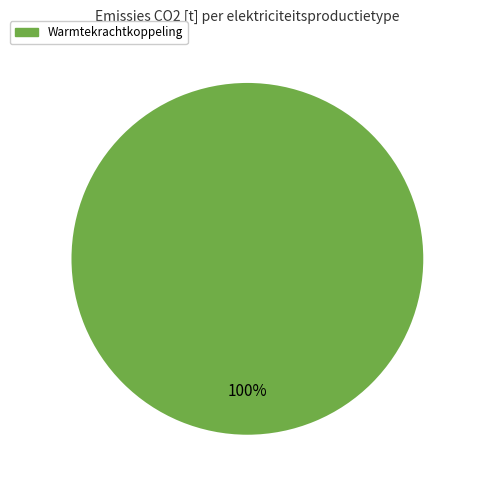

Does any single category account for the majority?

Yes